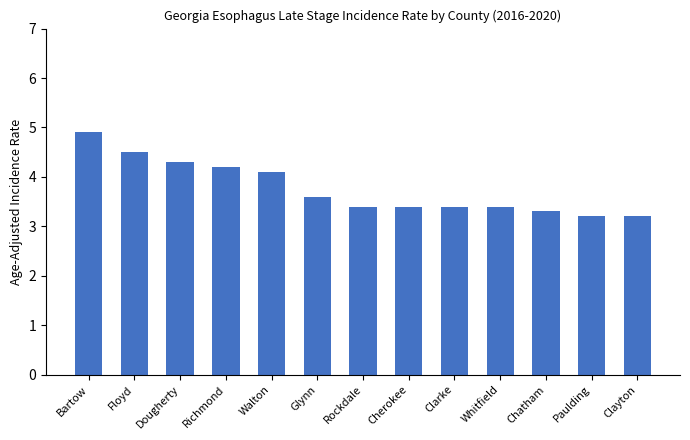

Reading left to right, list all the values displayed in this chart.

4.9	4.5	4.3	4.2	4.1	3.6	3.4	3.4	3.4	3.4	3.3	3.2	3.2